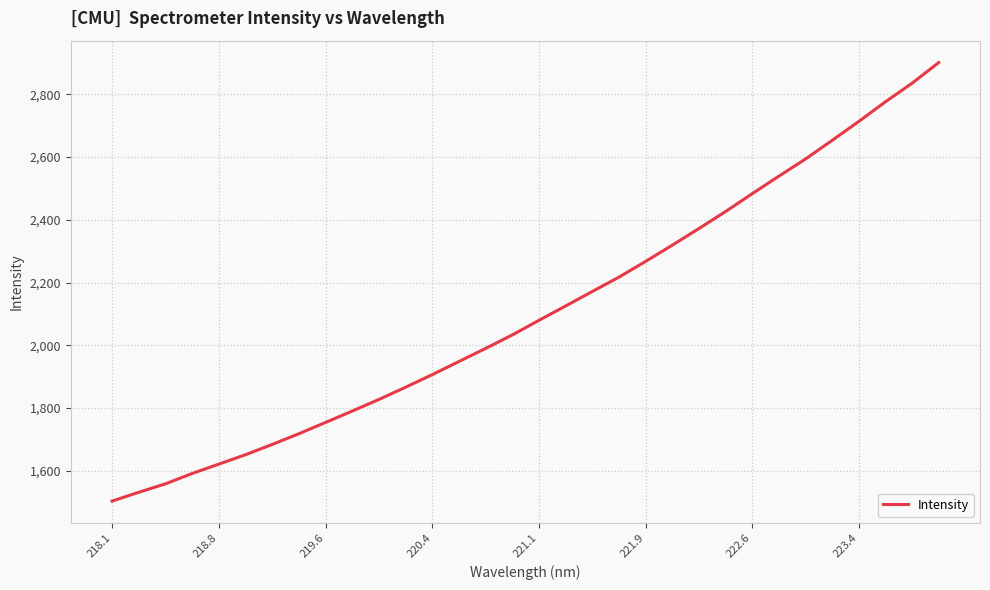

True or false: there are more than 0 points higher than both neighbors.

False